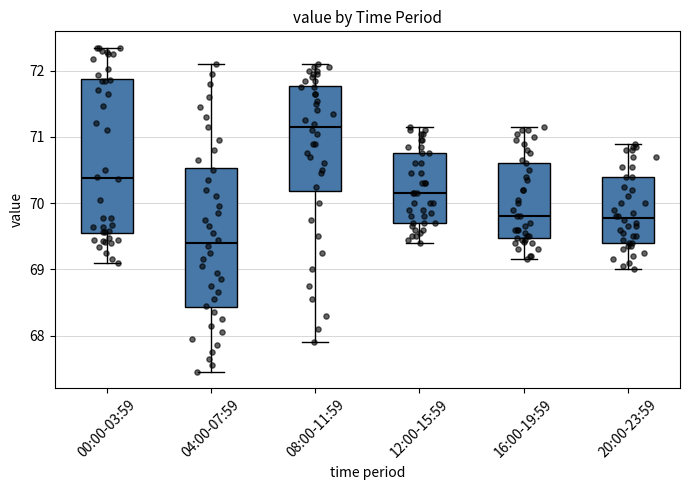

Which box has the highest median line?

08:00-11:59